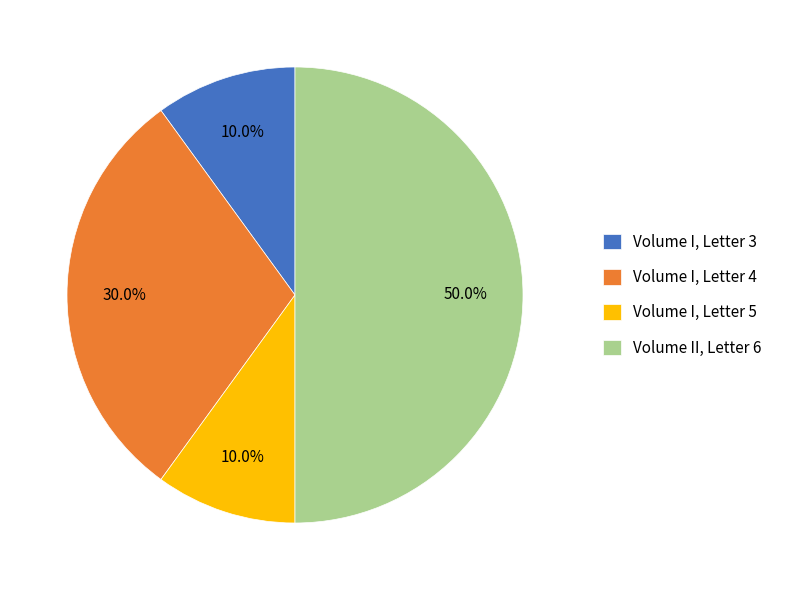

Which slice is the largest?

Volume II, Letter 6